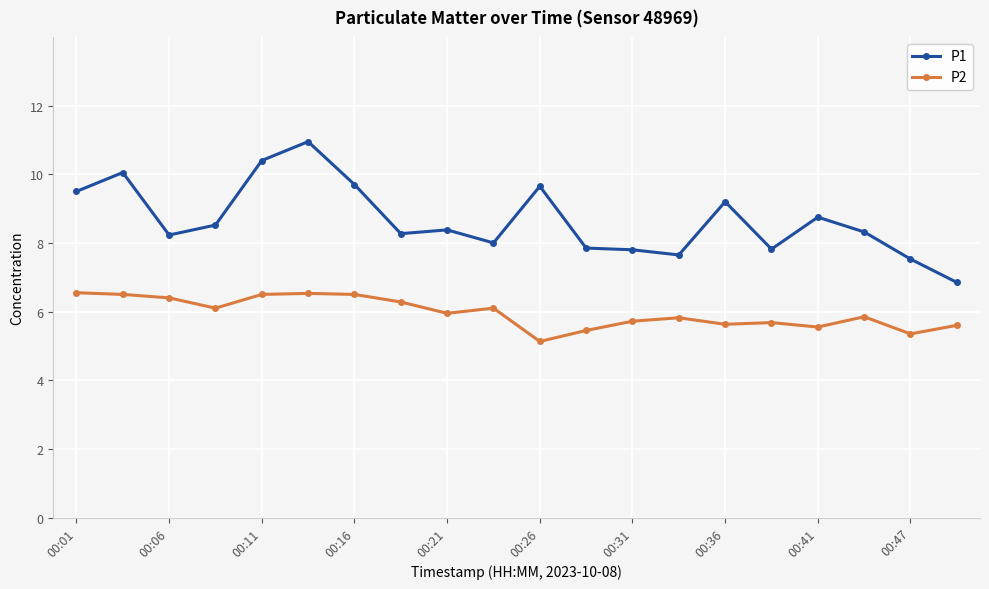

Which series has the largest total across all categories?

P1